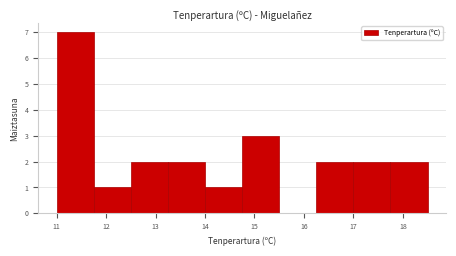

Reading left to right, transcribe this chart: for each bar, give the range it covers on the x-axis and its height. Neither the bar edges nor the heights are printed on the chart, so give them approximately, as read against the axes.

11.00 to 11.75: 7
11.75 to 12.50: 1
12.50 to 13.25: 2
13.25 to 14.00: 2
14.00 to 14.75: 1
14.75 to 15.50: 3
15.50 to 16.25: 0
16.25 to 17.00: 2
17.00 to 17.75: 2
17.75 to 18.50: 2